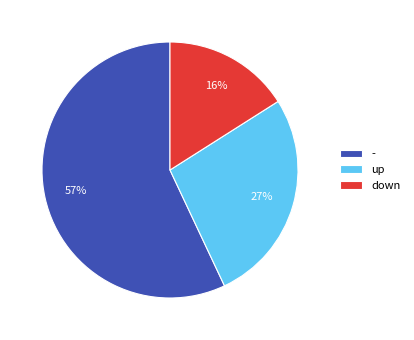

Do - and down together represent more than half of the pie?

Yes